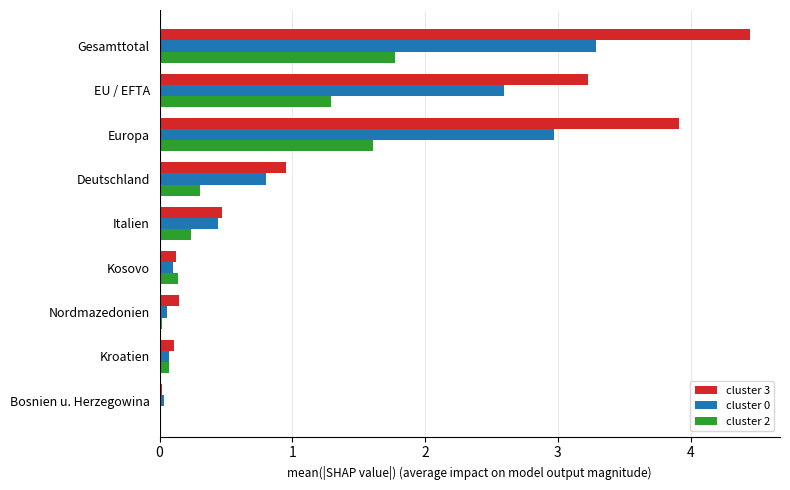

At which category does the chart reach its peak across all series?

Gesamttotal